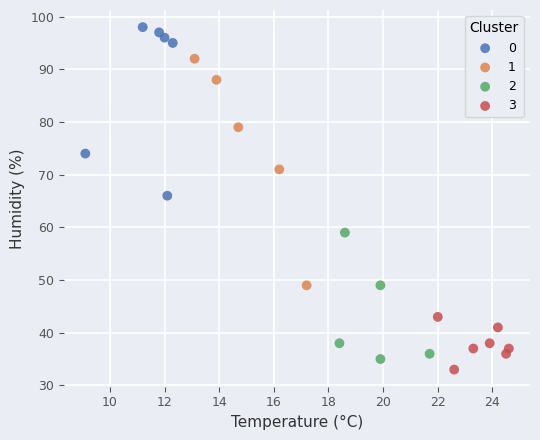

What are all the series names shown in the legend?

0, 1, 2, 3